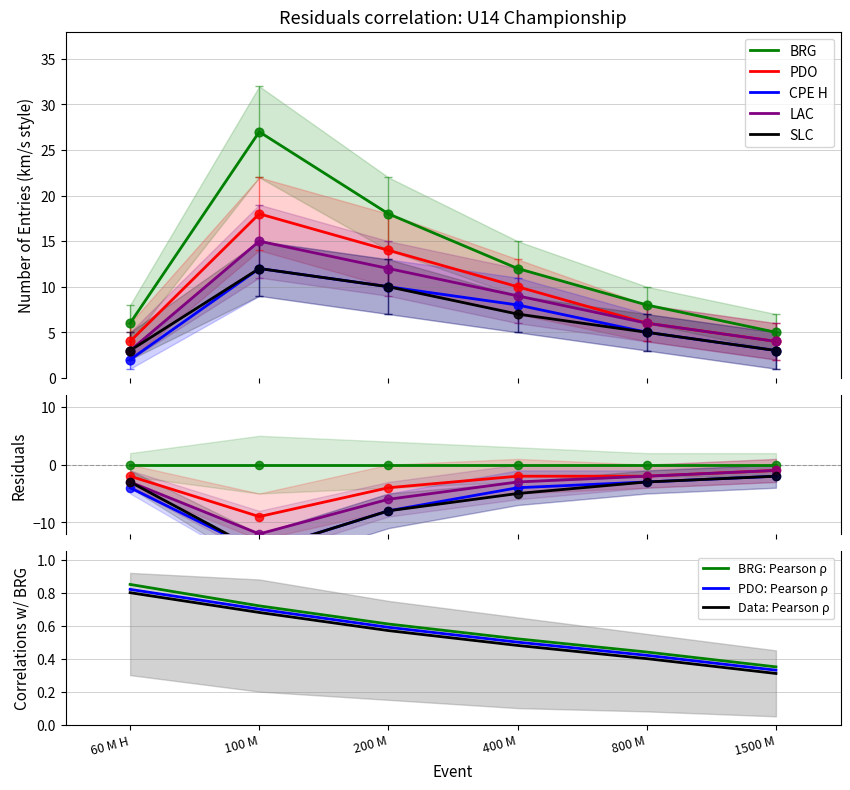

At which category is the sum across all series the highest?

100 M